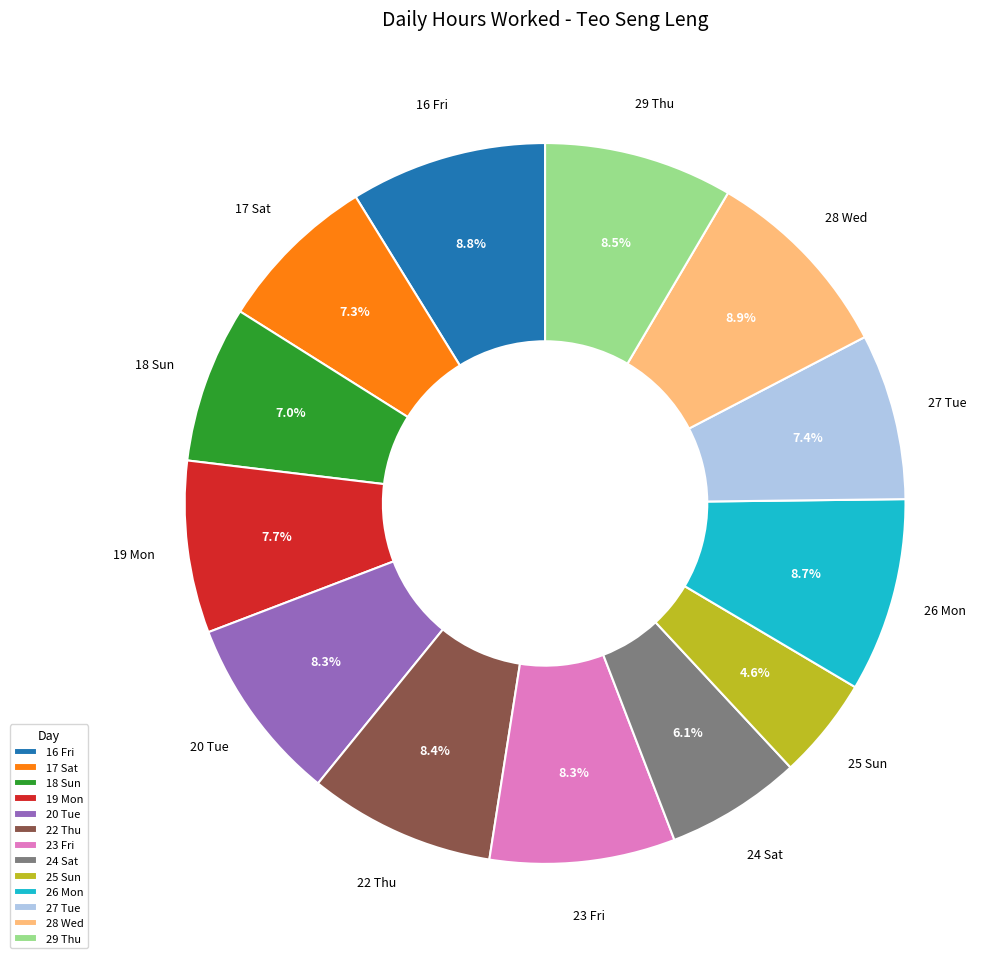

Which category has the smallest portion of the pie?

25 Sun